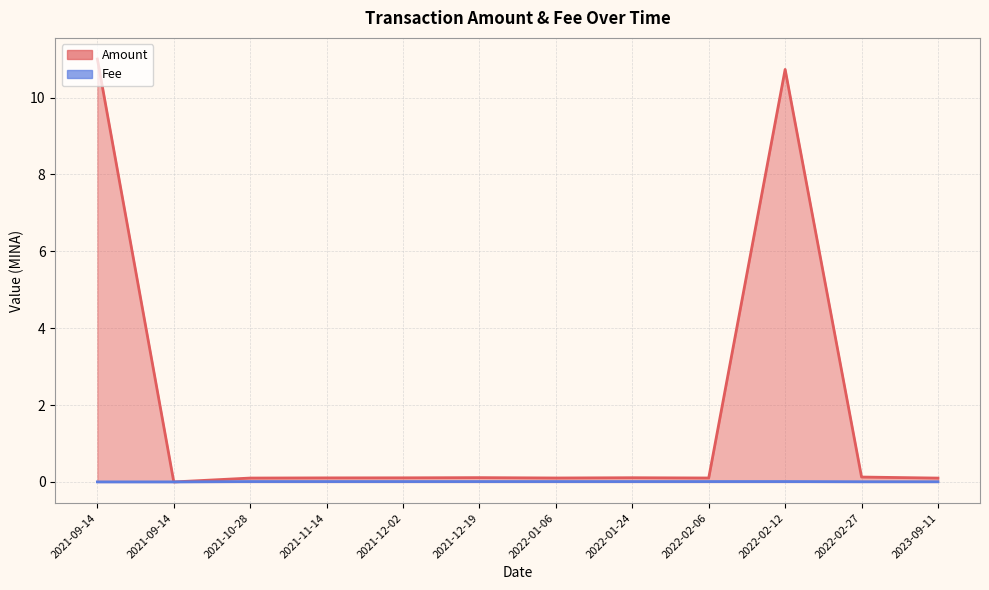

Which series has the largest total across all categories?

Amount